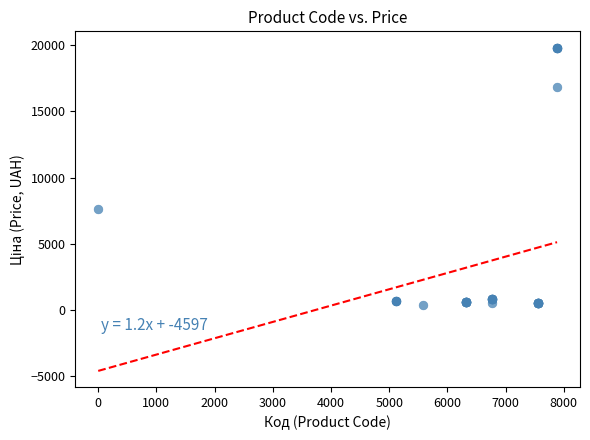

What Y value in the scatter plot is closest to 10104?

7641.9